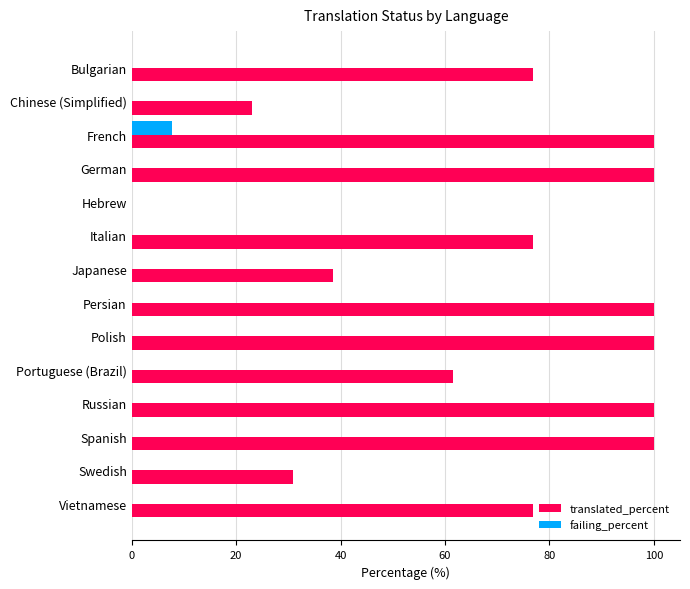

What is the sum of all failing_percent values?

7.7